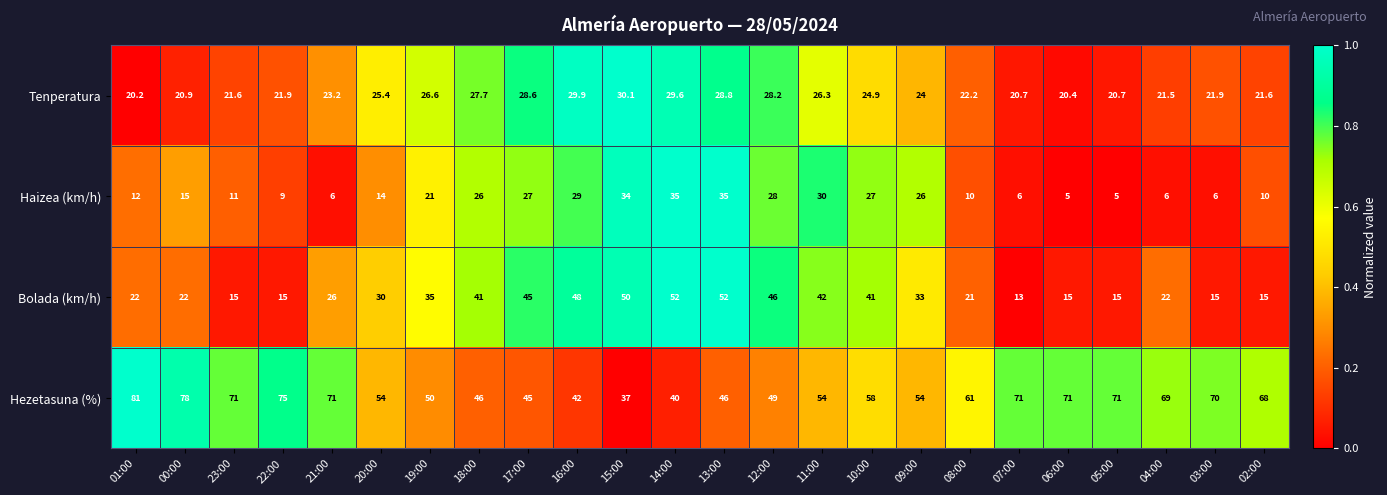

Which series has the largest total across all categories?

Hezetasuna (%)